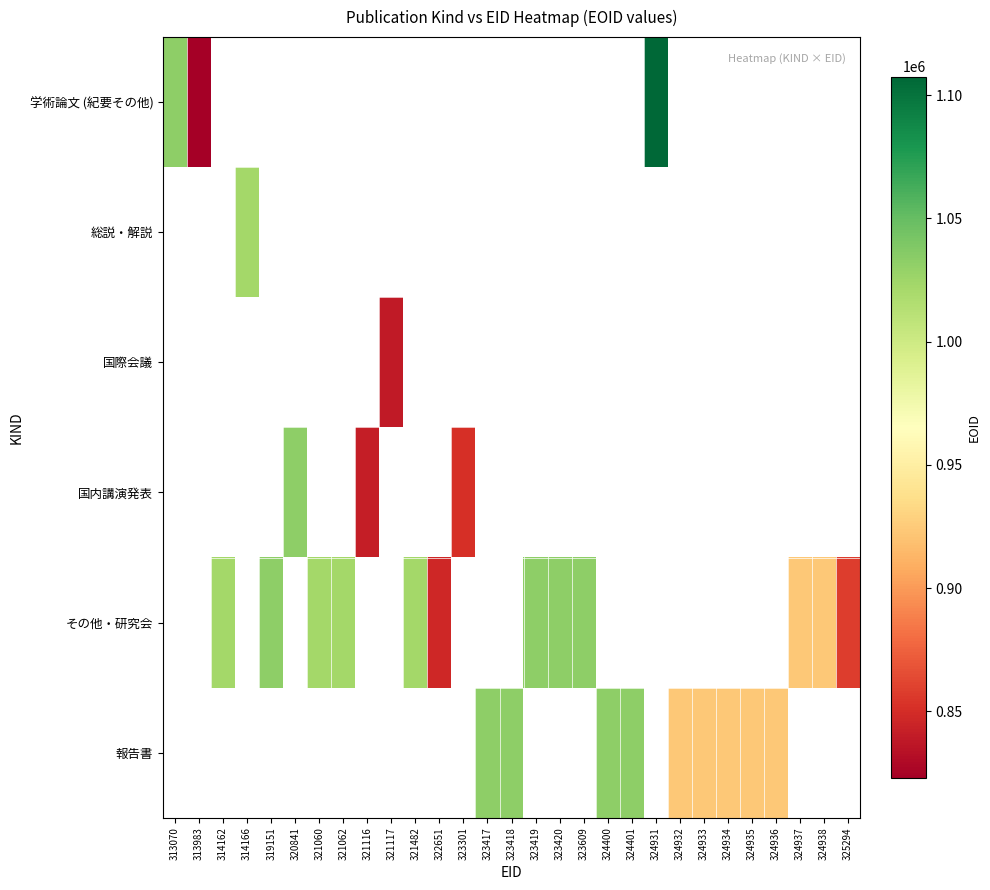

Which series has the widest spread of values?

学術論文 (紀要その他)